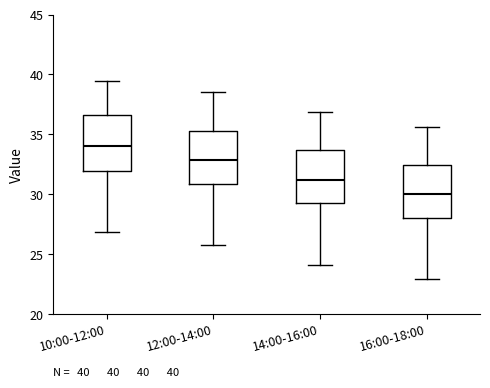

Which box's median line is the highest?

10:00-12:00